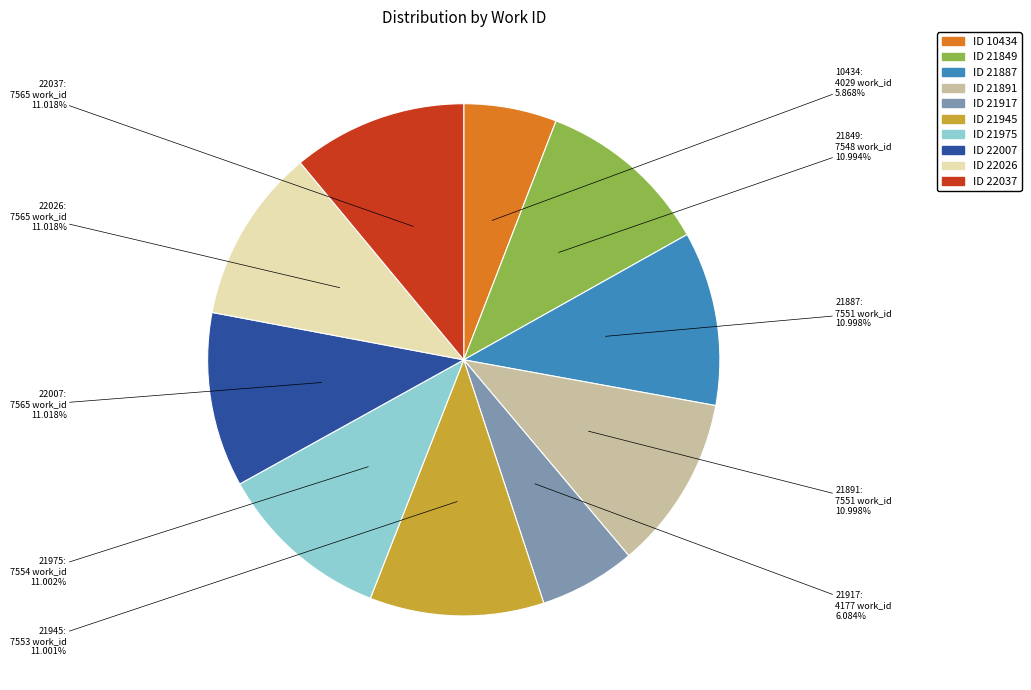

Count the number of slices in the pie.

10